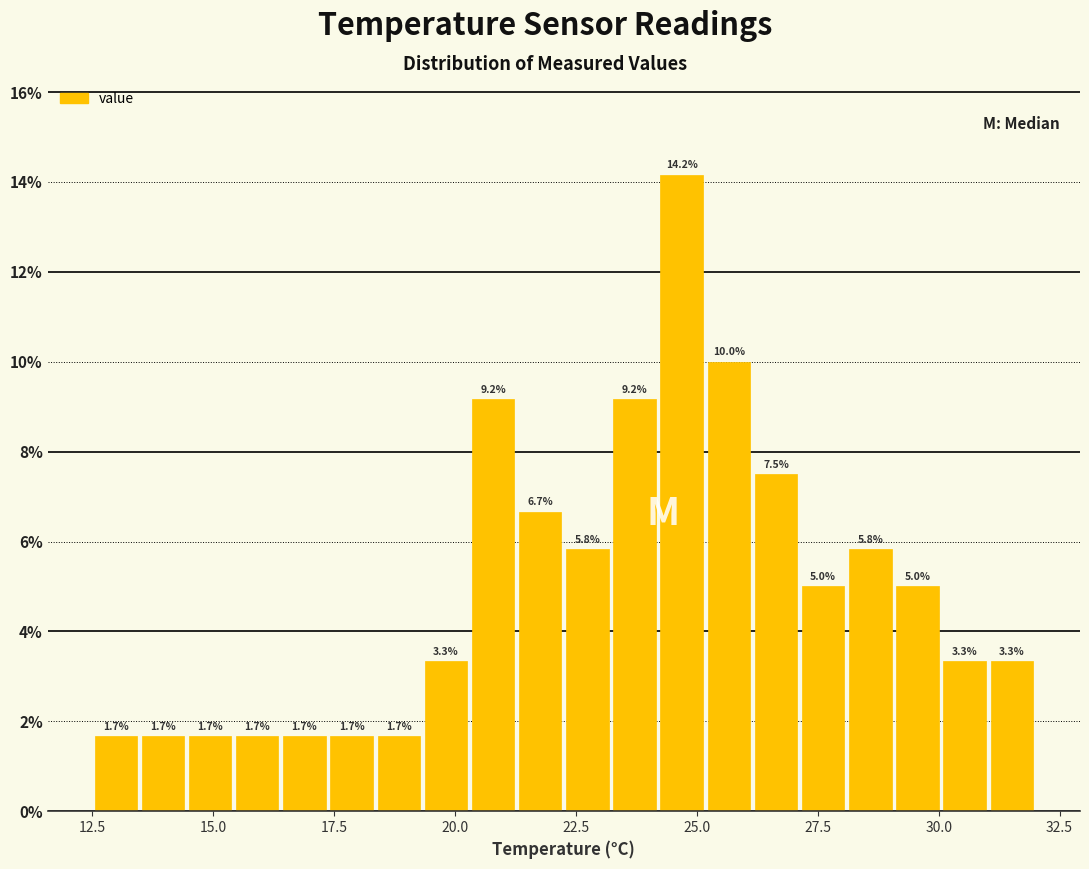

Read against the x-axis, roughly where is the centre of the tallest bar?

24.5